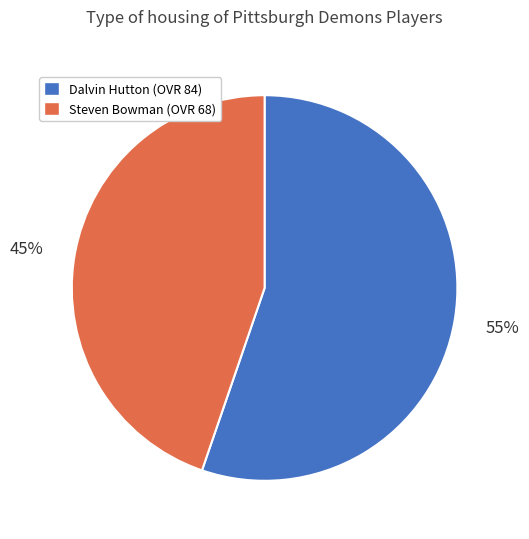

Rank the categories by value from highest to lowest.

Dalvin, Steven